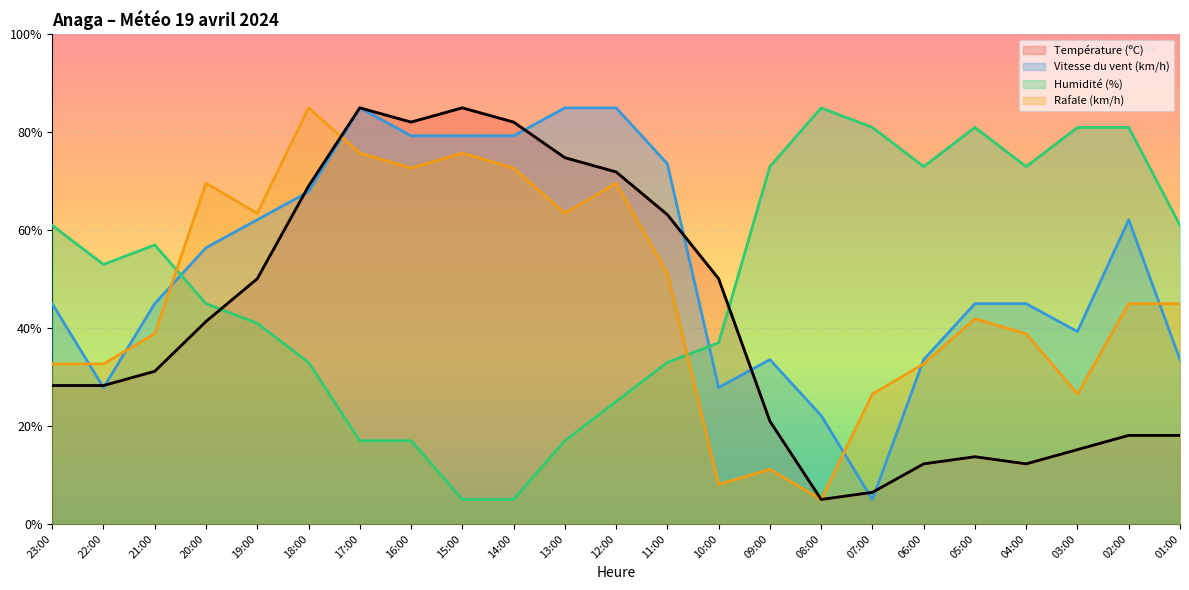

At how many categories does at least one series exceed 26?

23